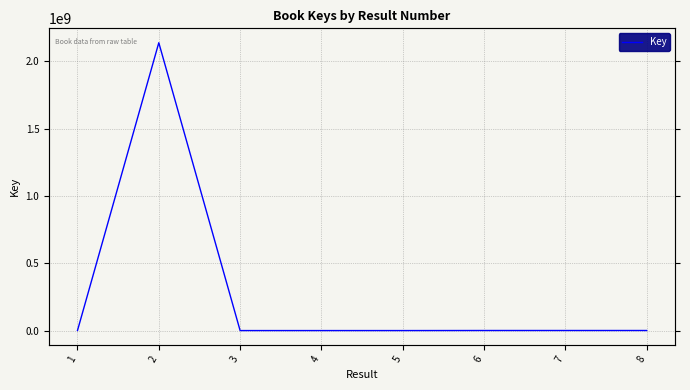

True or false: there are more than 0 points higher than both neighbors.

True